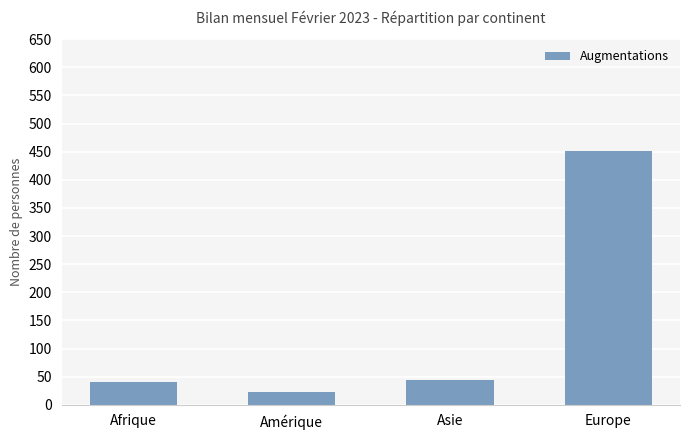

What is the difference between the values at Europe and Afrique?

411